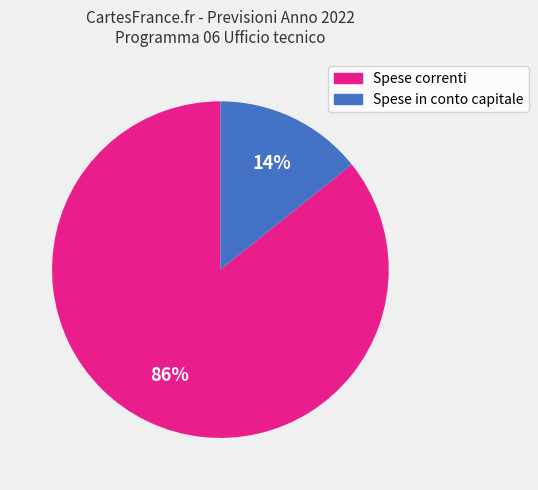

What is the majority slice?

Spese correnti